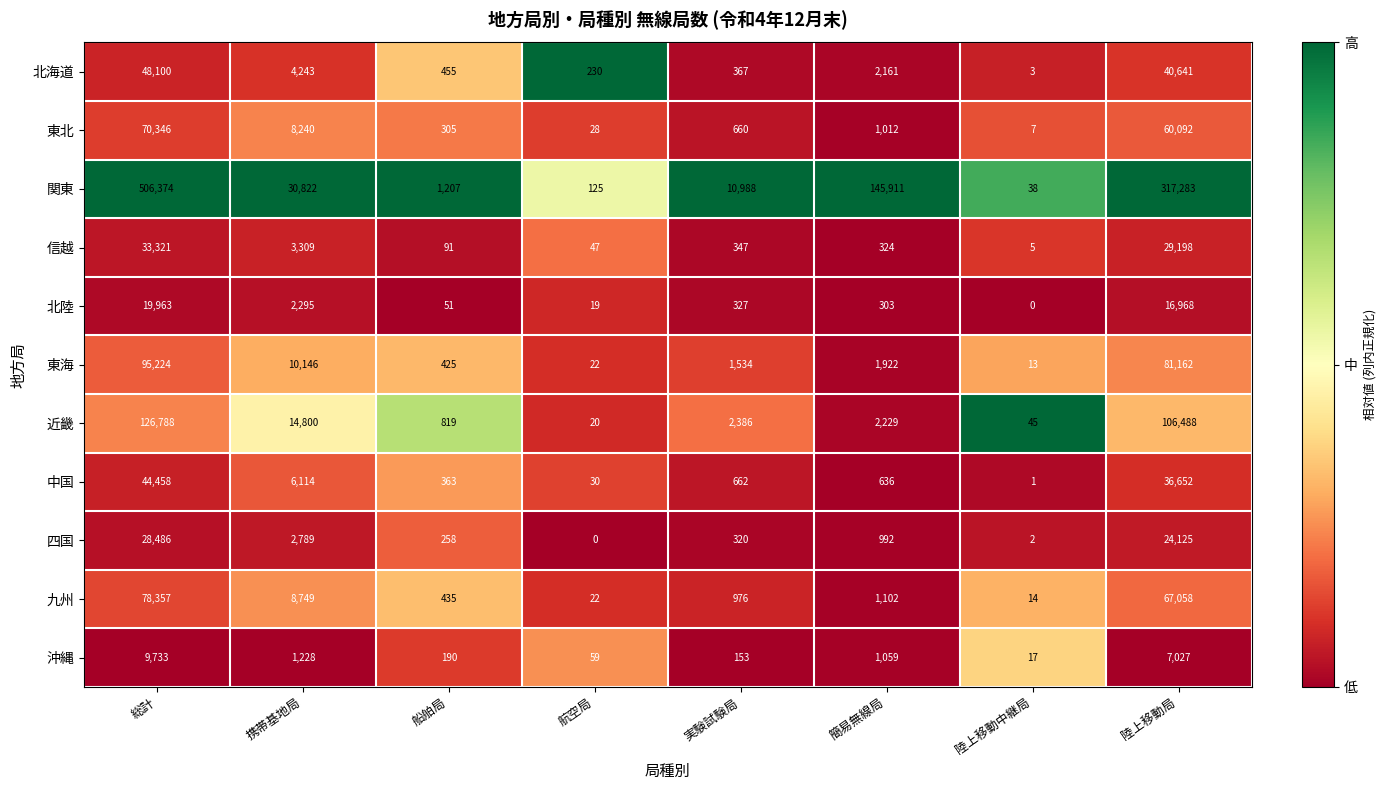

At 船舶局, list the series in order from largest to smallest.

関東, 近畿, 北海道, 九州, 東海, 中国, 東北, 四国, 沖縄, 信越, 北陸